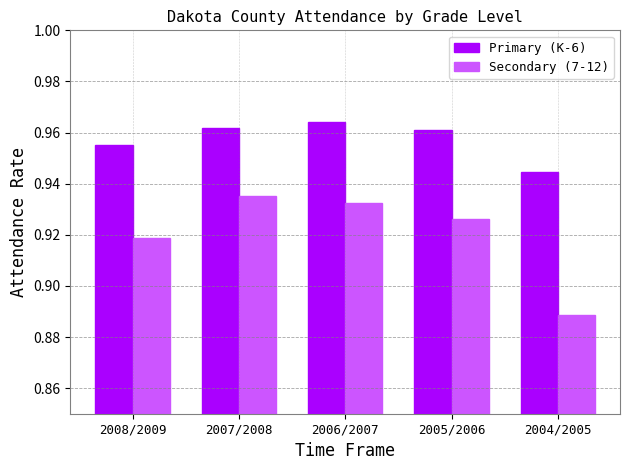

List the series in order of their peak value, highest first.

Primary (K-6), Secondary (7-12)